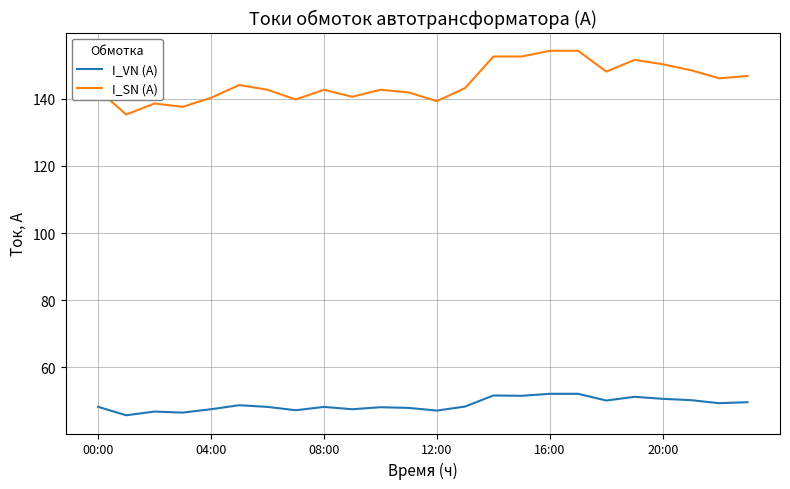

Which series has the widest spread of values?

I_SN (A)